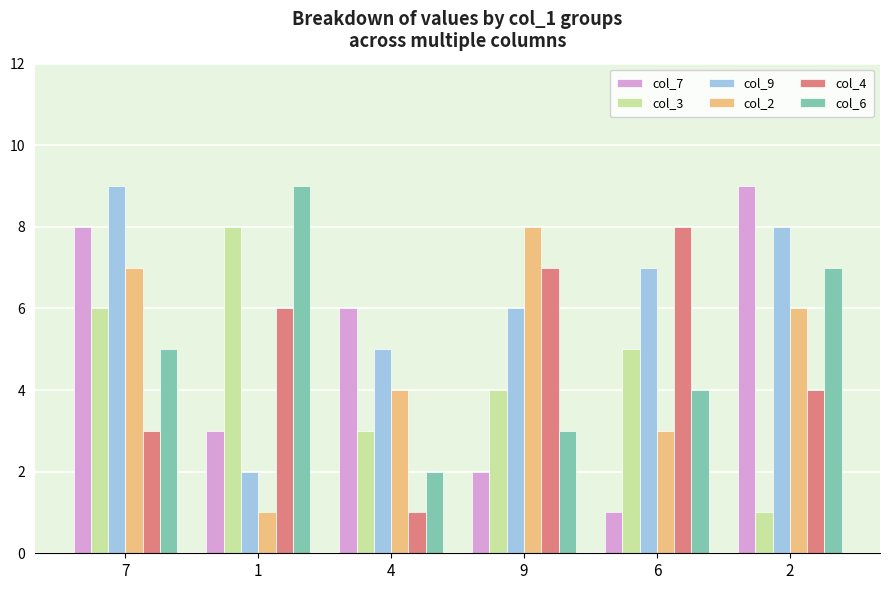

What is the label of the 2nd bar from the left?

1